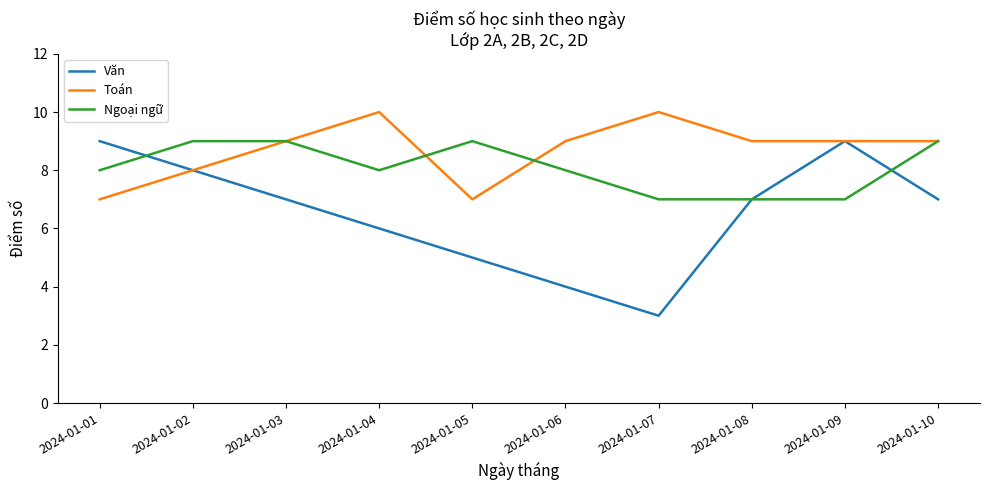

What is the difference between the highest and lowest values at 2024-01-05?

4